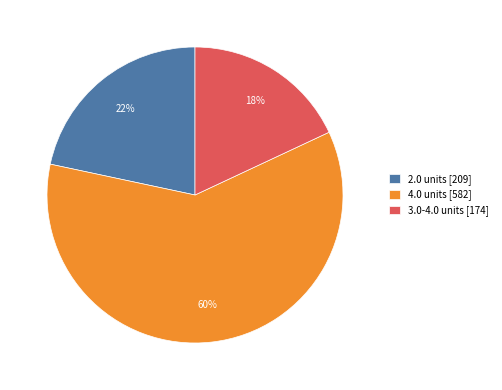

To the nearest percent, what is the average slice percentage?

33%